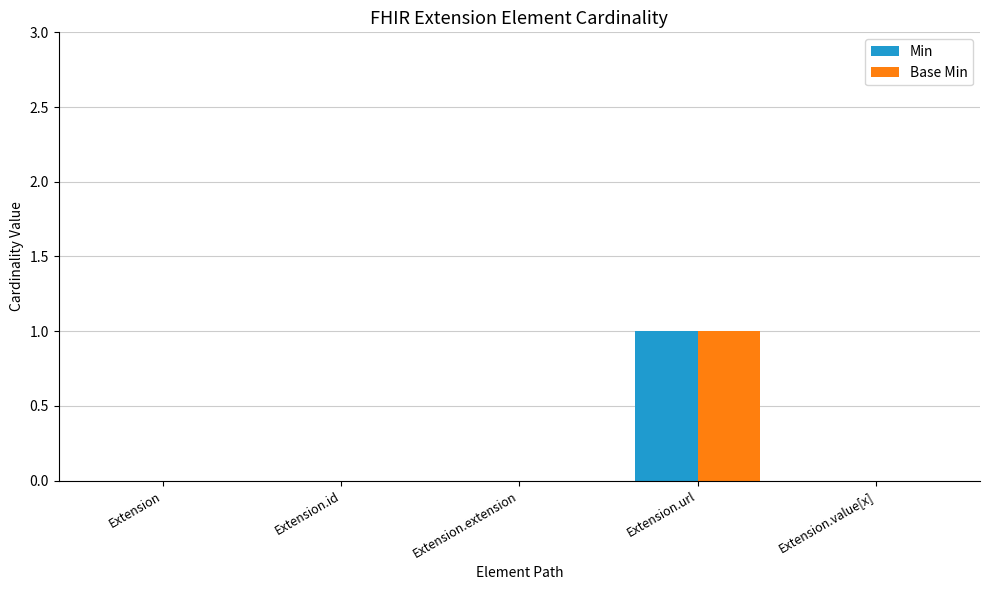

What is the highest value of the Base Min series?

1